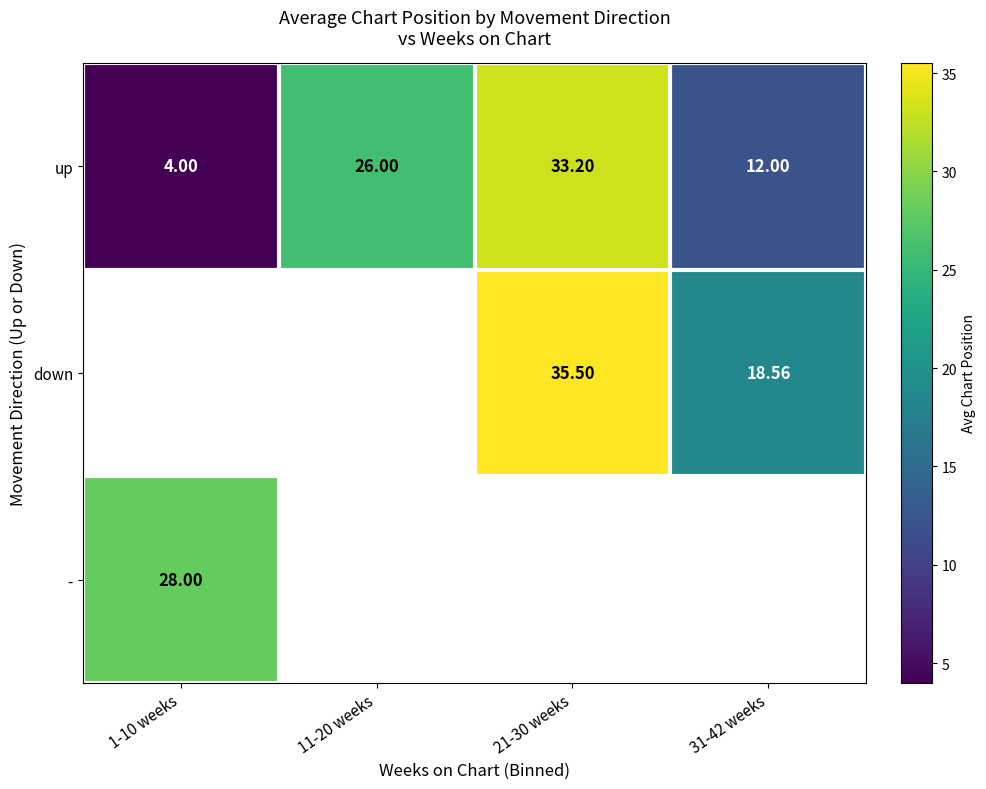

Is it true that up equals 26.0 at 11-20 weeks?

True